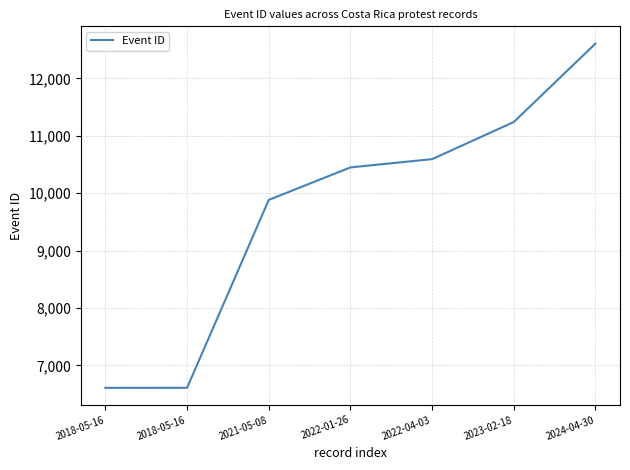

How many lines are shown in the chart?

1